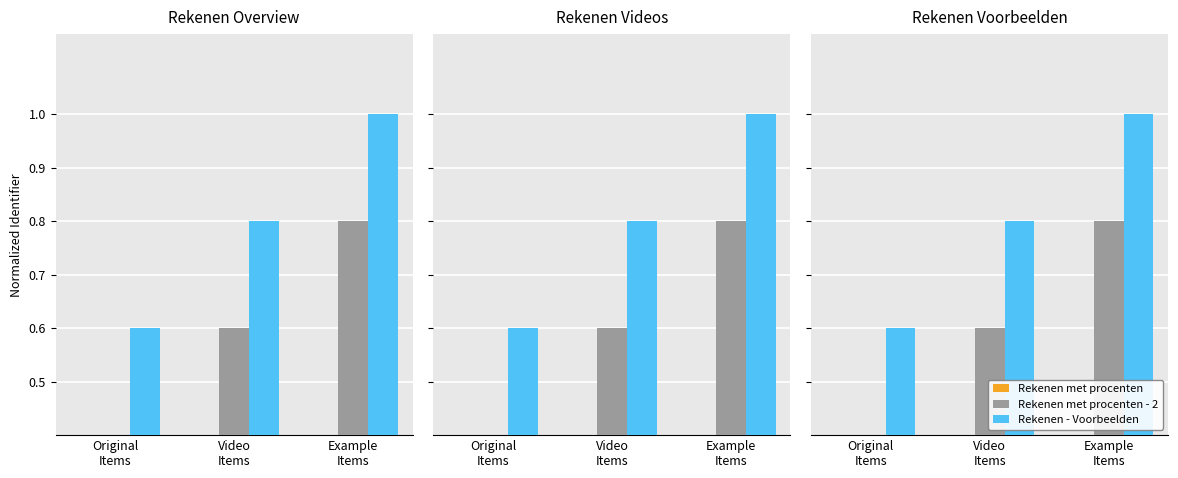

At how many categories does at least one series exceed 0?

3